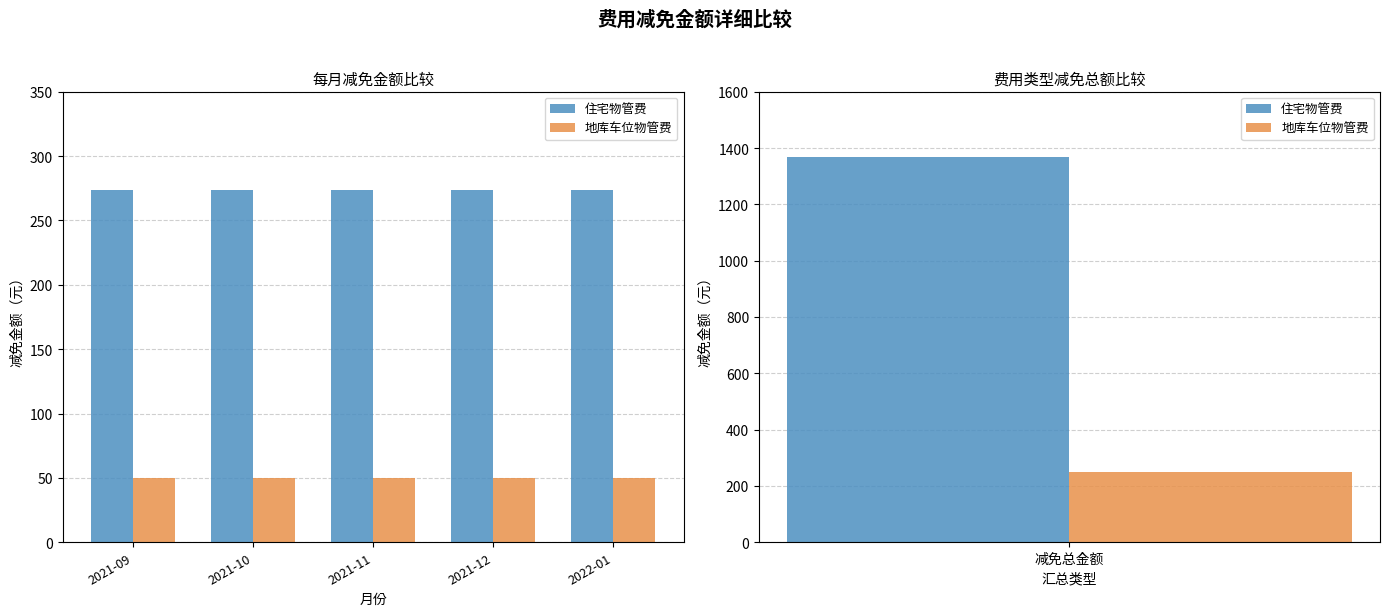

What is the smallest value displayed?

50.0